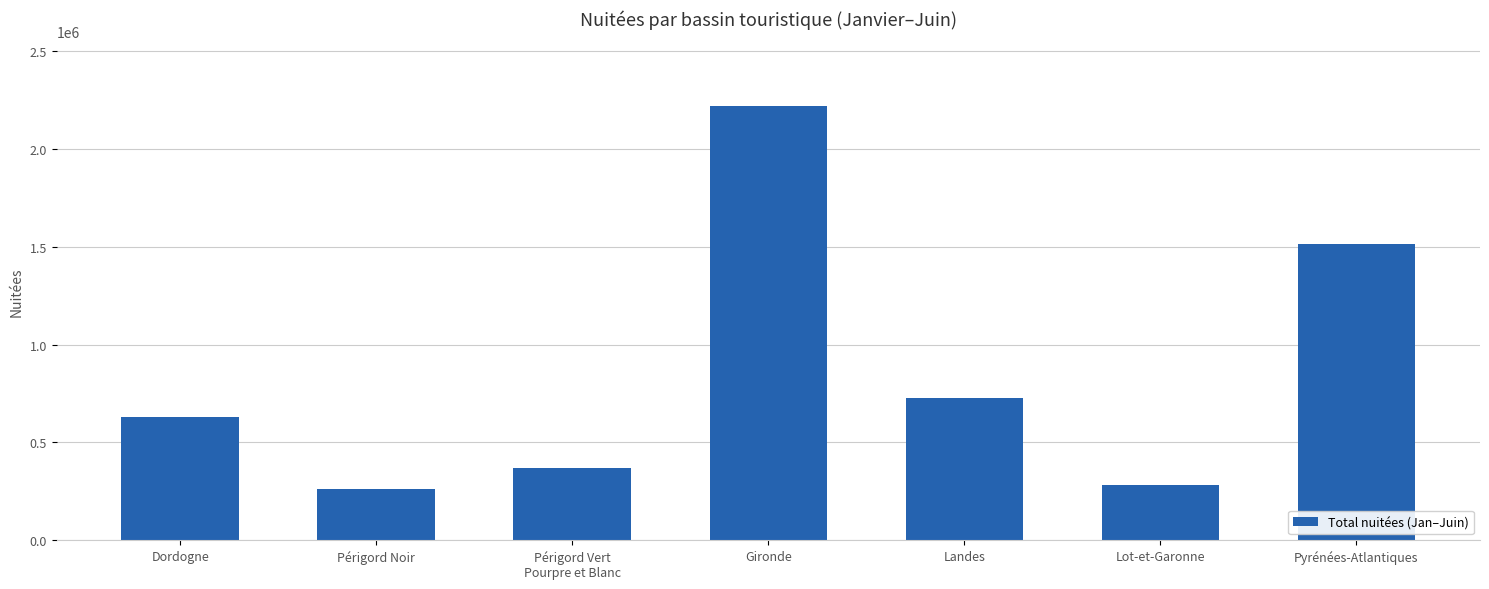

How many data points does each series have?

7